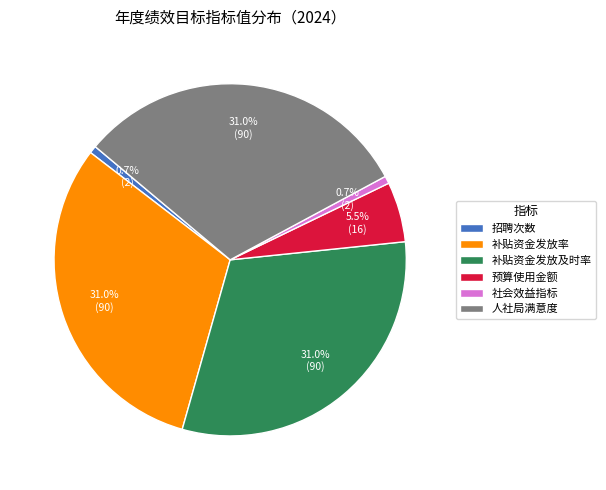

Combined, what portion of the pie is 招聘次数 and 人社局满意度?

31.7%